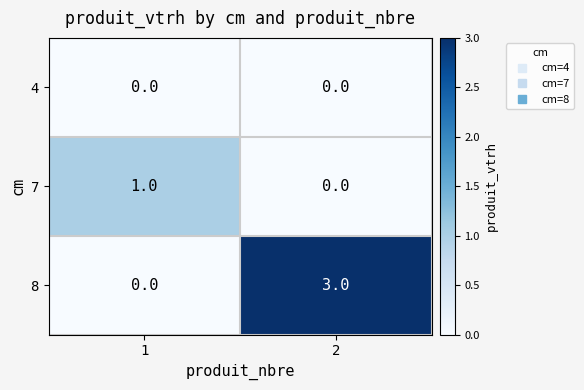

At which category is the sum across all series the highest?

2